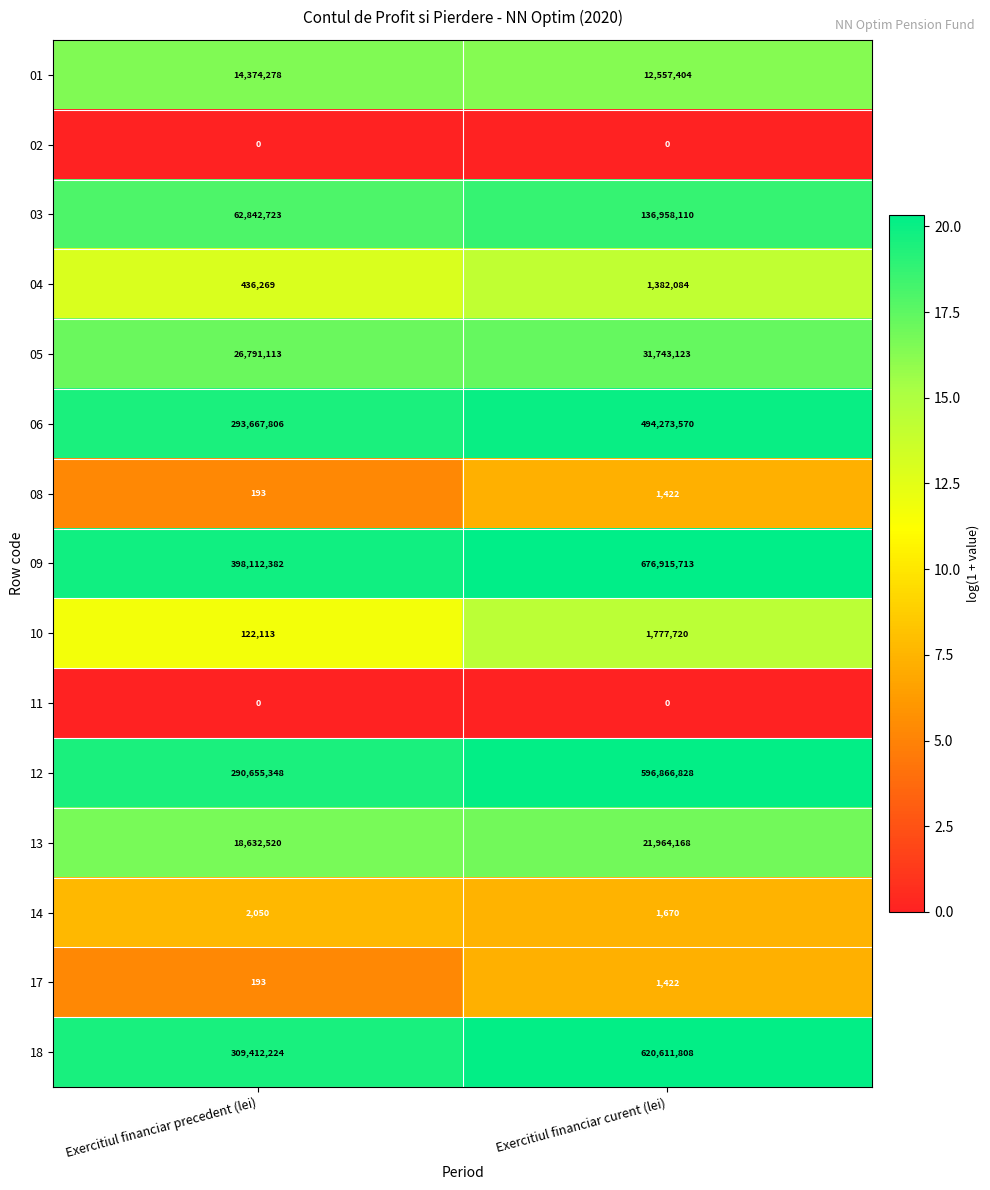

At which label does 03 reach its peak?

Exercitiul financiar curent (lei)